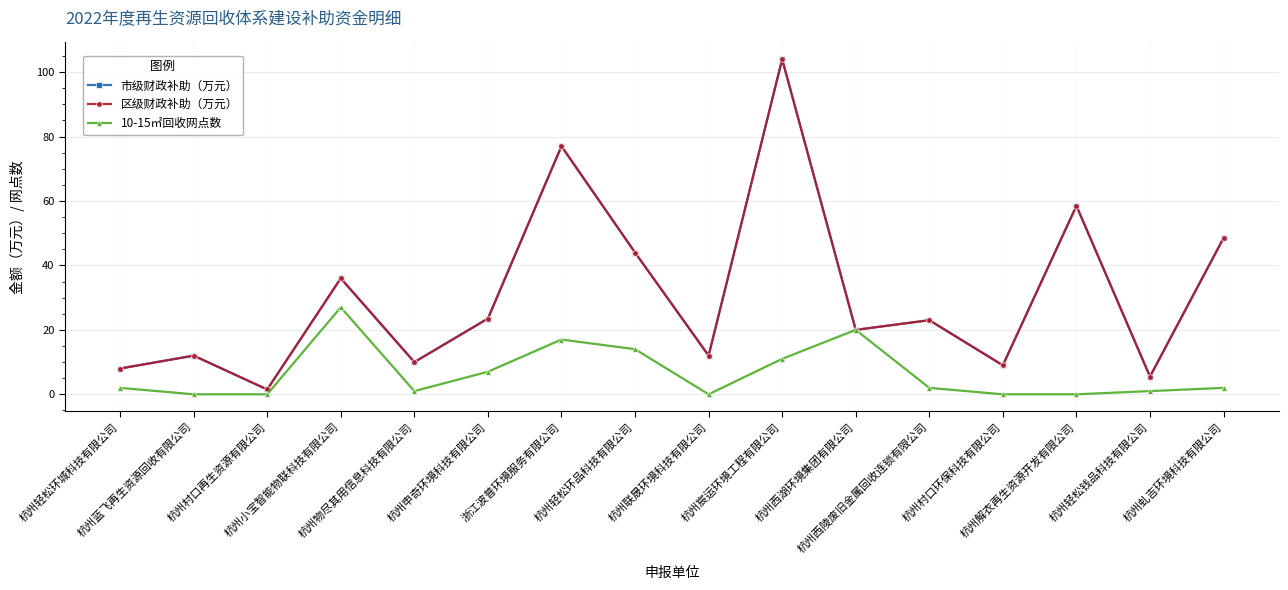

How many lines are shown in the chart?

3